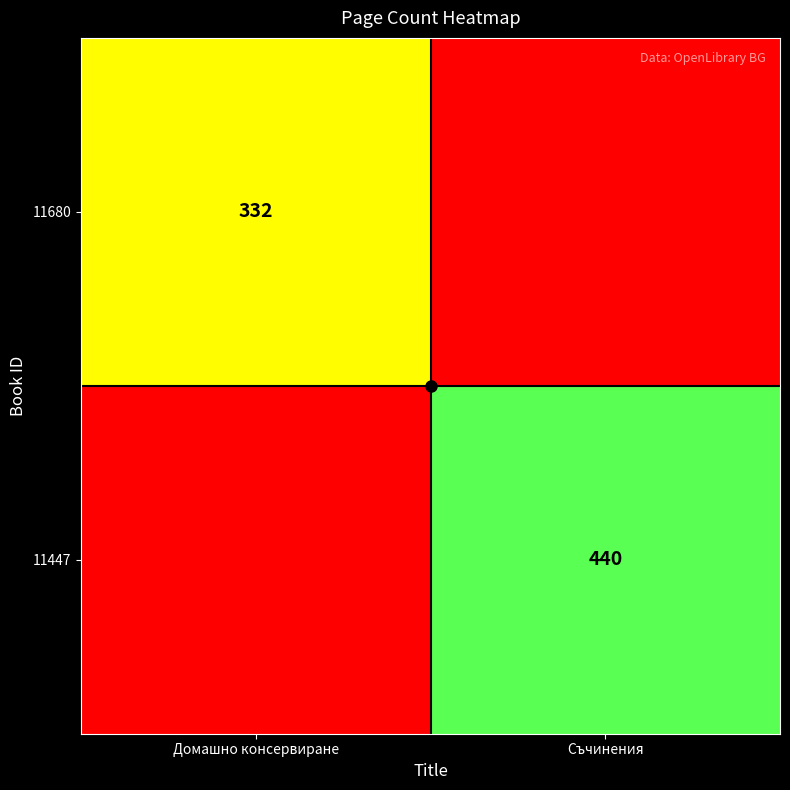

Rank the series at Домашно консервиране from highest to lowest value.

11680, 11447